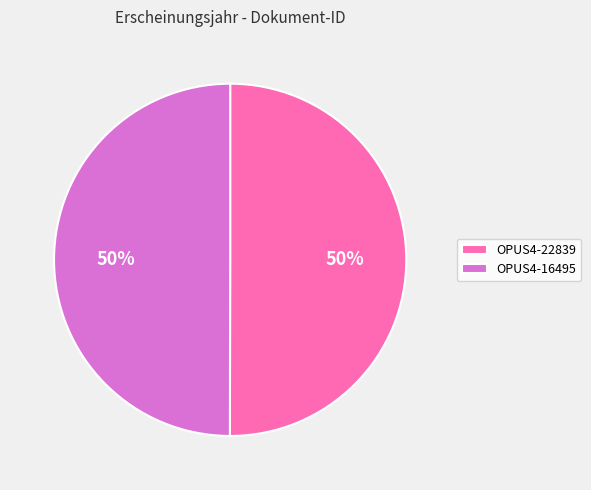

To the nearest percent, what is the average slice percentage?

50%